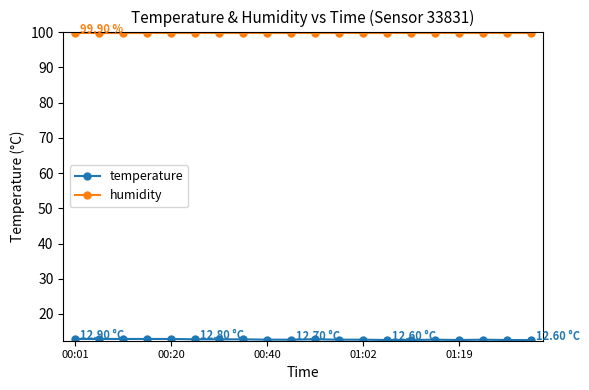

Which series has the largest total across all categories?

humidity